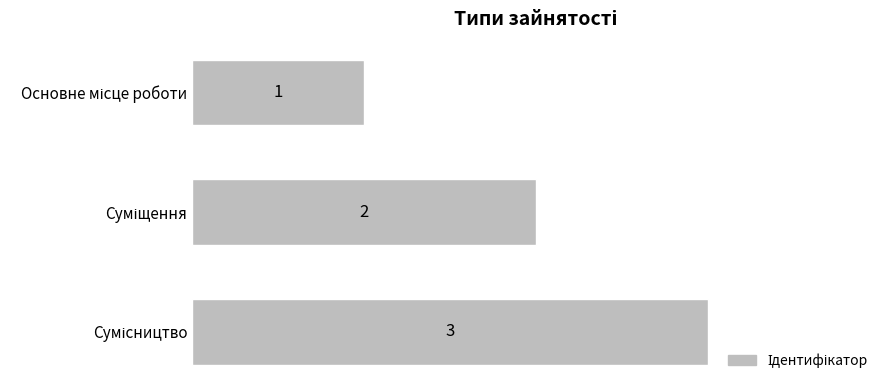

Count the values in the range 1 to 3.

3